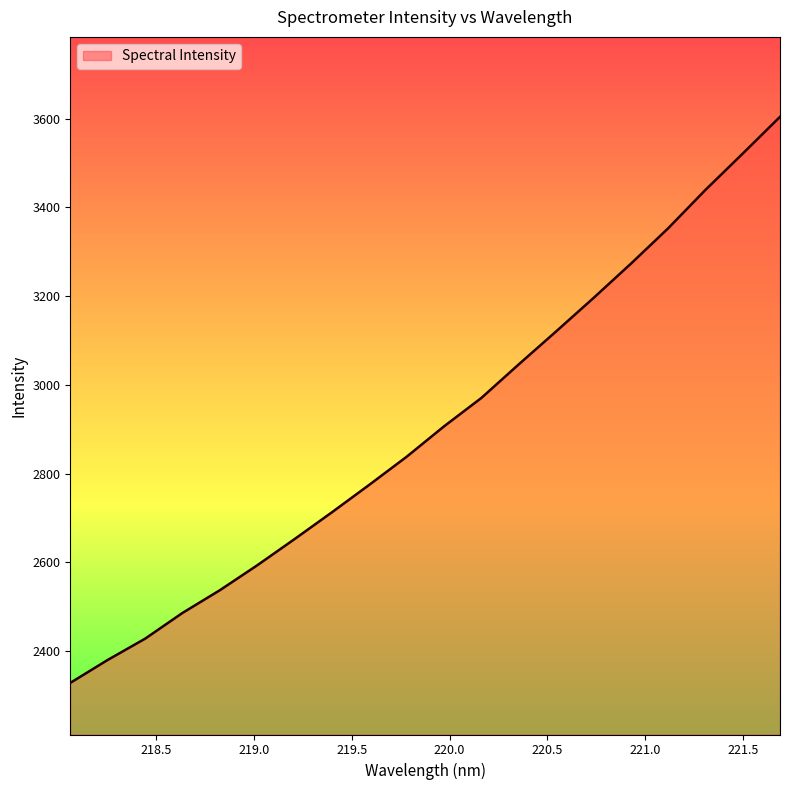

What is the minimum value shown in the chart?

2327.9